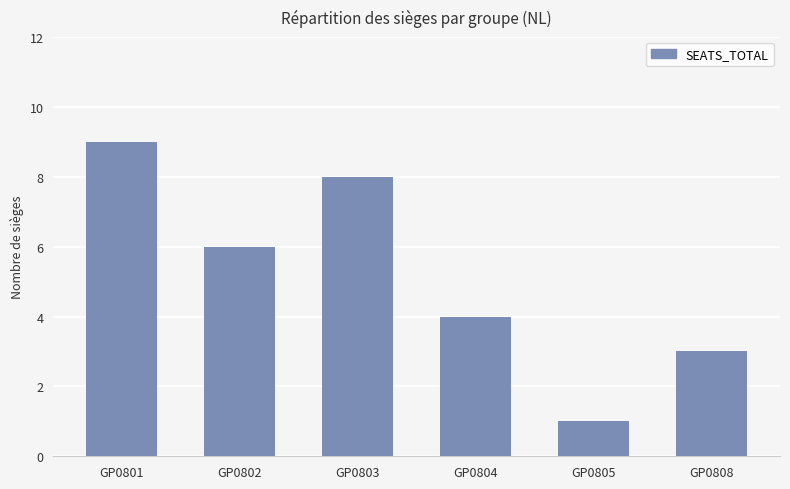

Is it true that the value at GP0808 is 1?

False